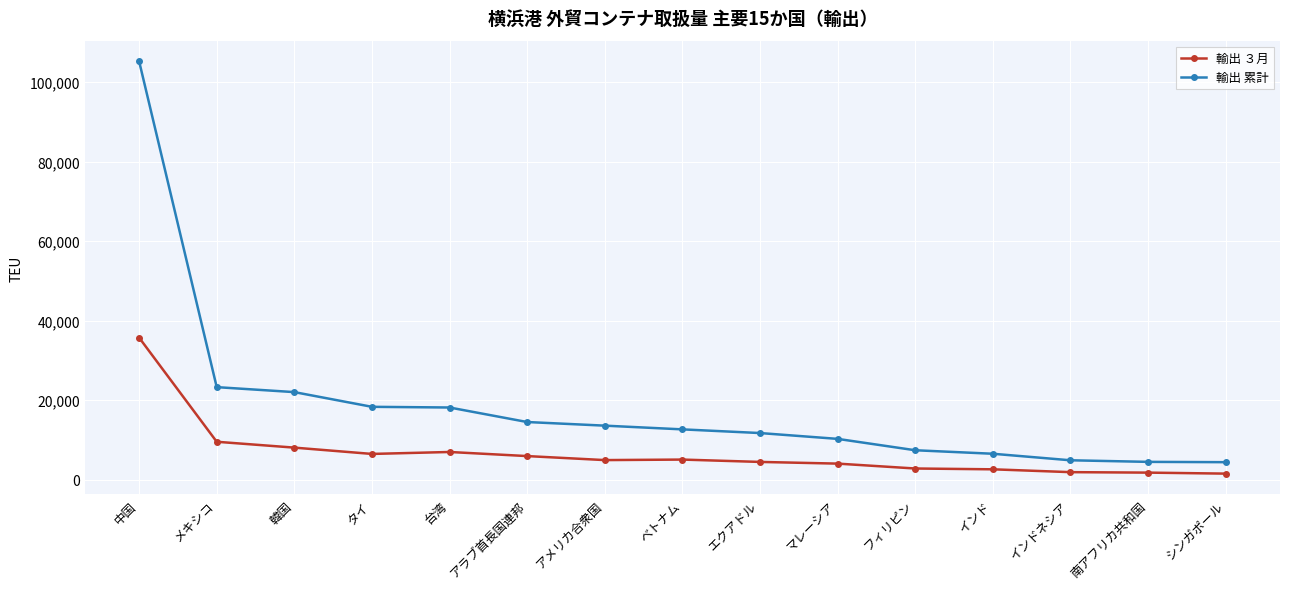

What are all the series names shown in the legend?

輸出 ３月, 輸出 累計